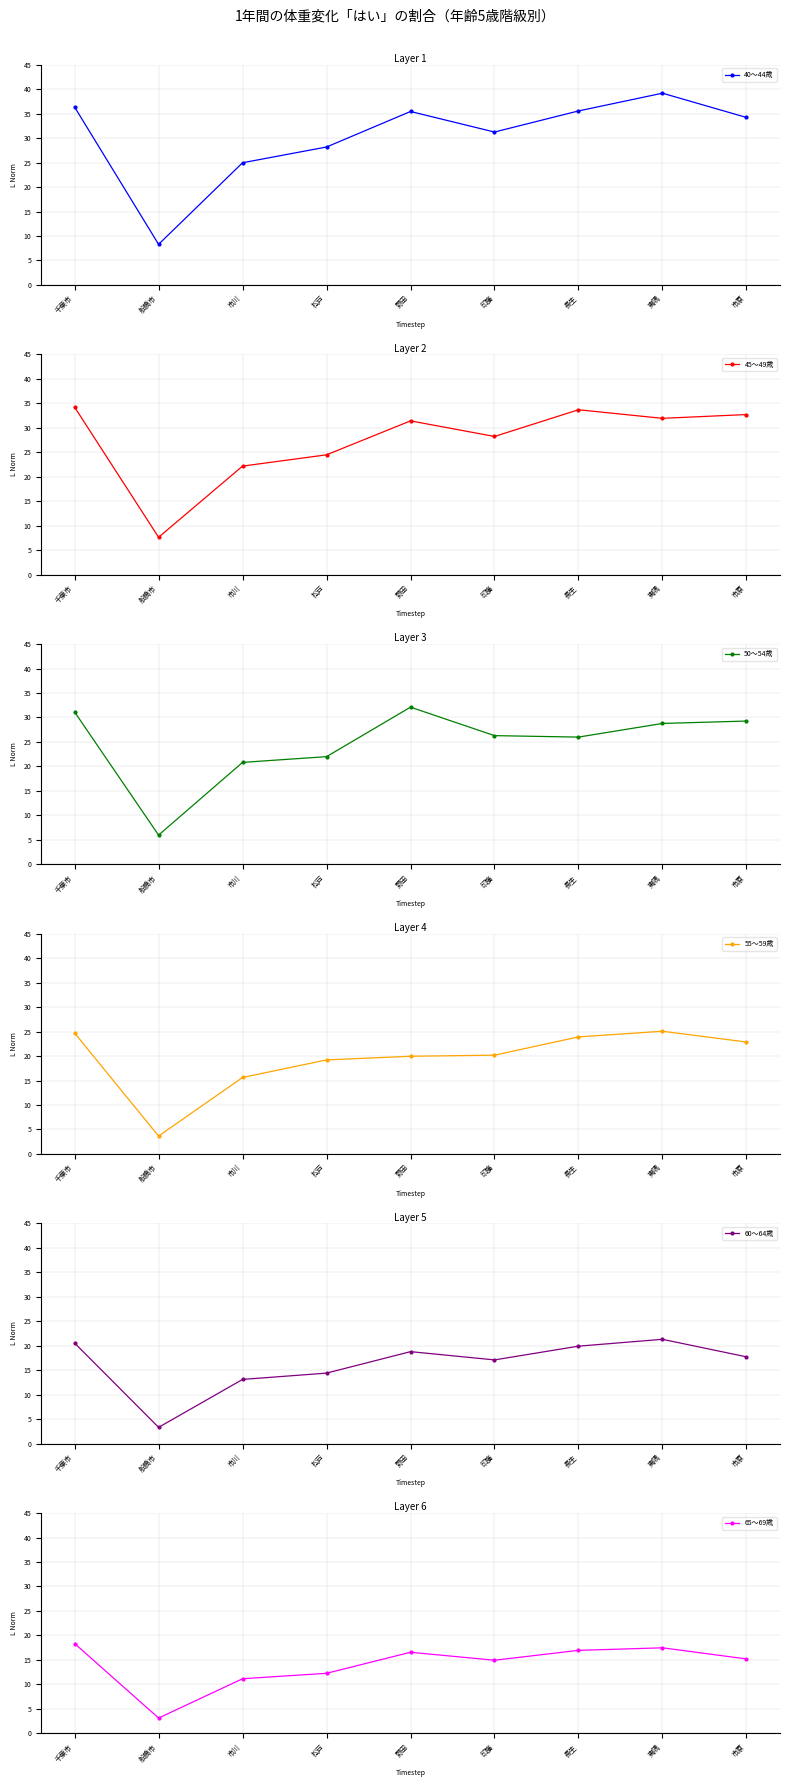

How many interior local peaks does the 45～49歳 series have?

2